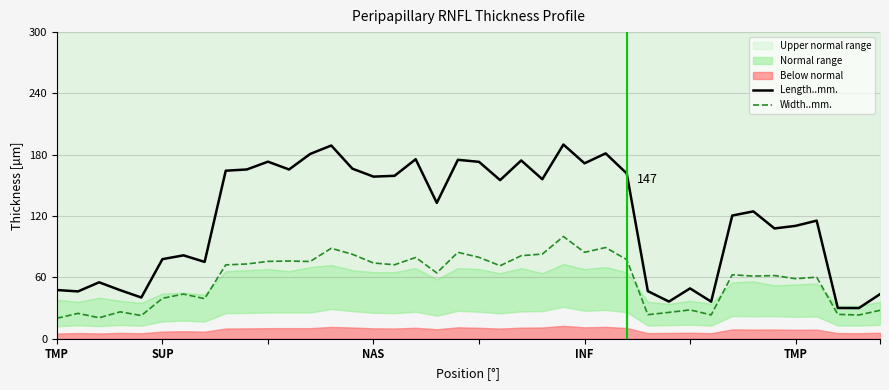

True or false: Width..mm. and Length..mm. intersect in this chart.

False